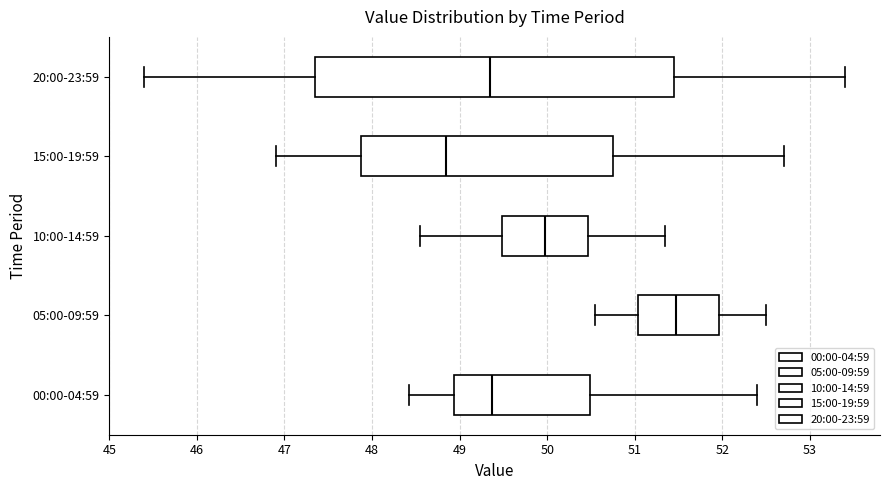

Comparing the boxes themselves (not the whiskers), which one is the widest?

20:00-23:59